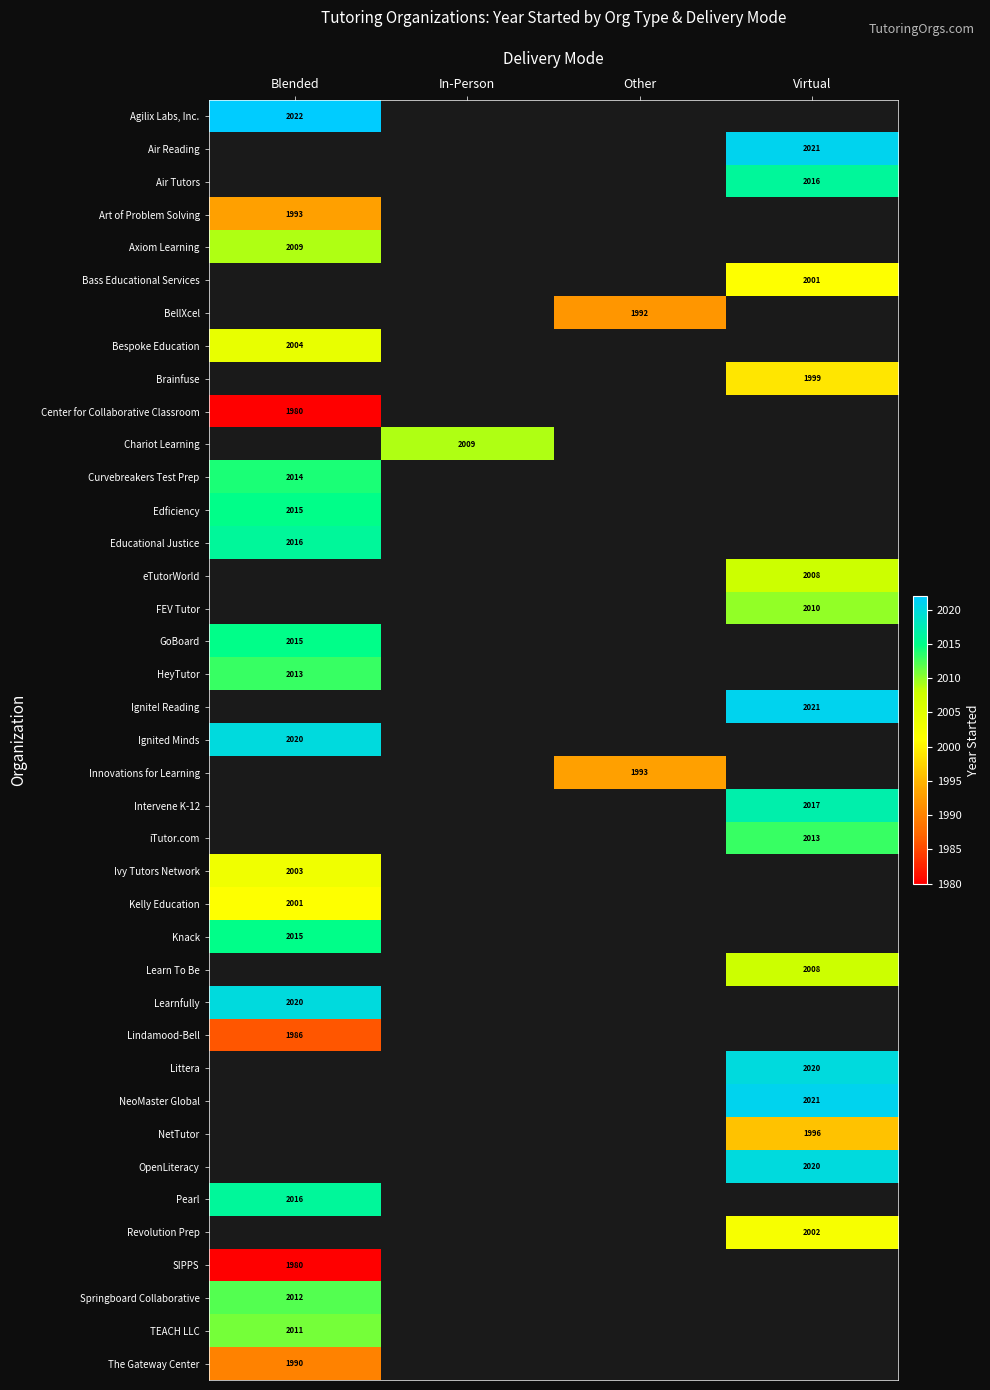

The Innovations for Learning series shows 1047 at Other. True or false?

False